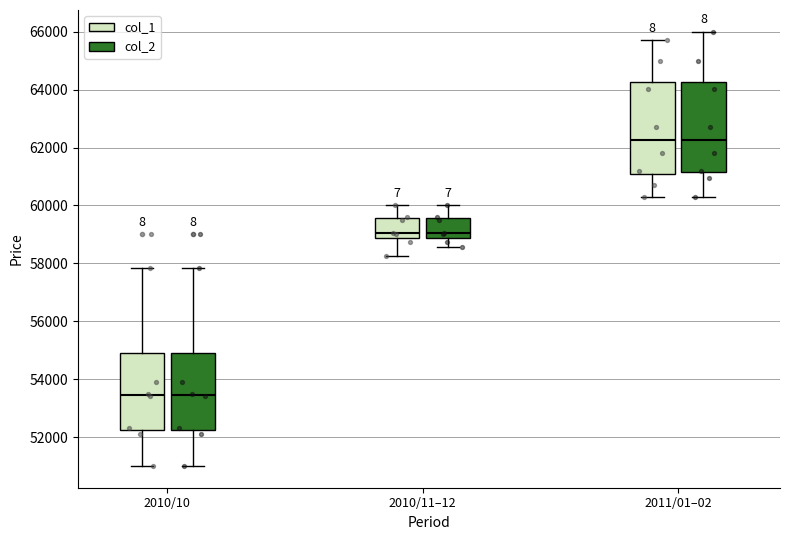

Reading left to right, read every box against the y-axis: the position of its median line, the range the box covers, and the ends of its whiskers. The values are not printed on the chart, so give them approximately, as read against the axis.

2010/10 (col_1): median 53400, box 52200 to 54800, whiskers 51000 to 57800
2010/10 (col_2): median 53400, box 52200 to 54800, whiskers 51000 to 57800
2010/11–12 (col_1): median 59000, box 58800 to 59600, whiskers 58200 to 60000
2010/11–12 (col_2): median 59000, box 58800 to 59600, whiskers 58600 to 60000
2011/01–02 (col_1): median 62200, box 61000 to 64200, whiskers 60400 to 65800
2011/01–02 (col_2): median 62200, box 61200 to 64200, whiskers 60400 to 66000